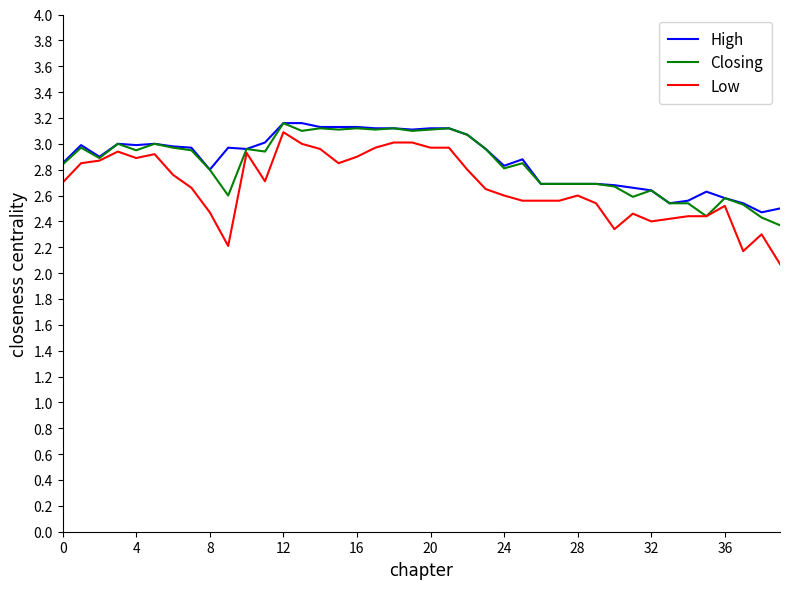

Does the chart display data point markers on the line(s)?

No